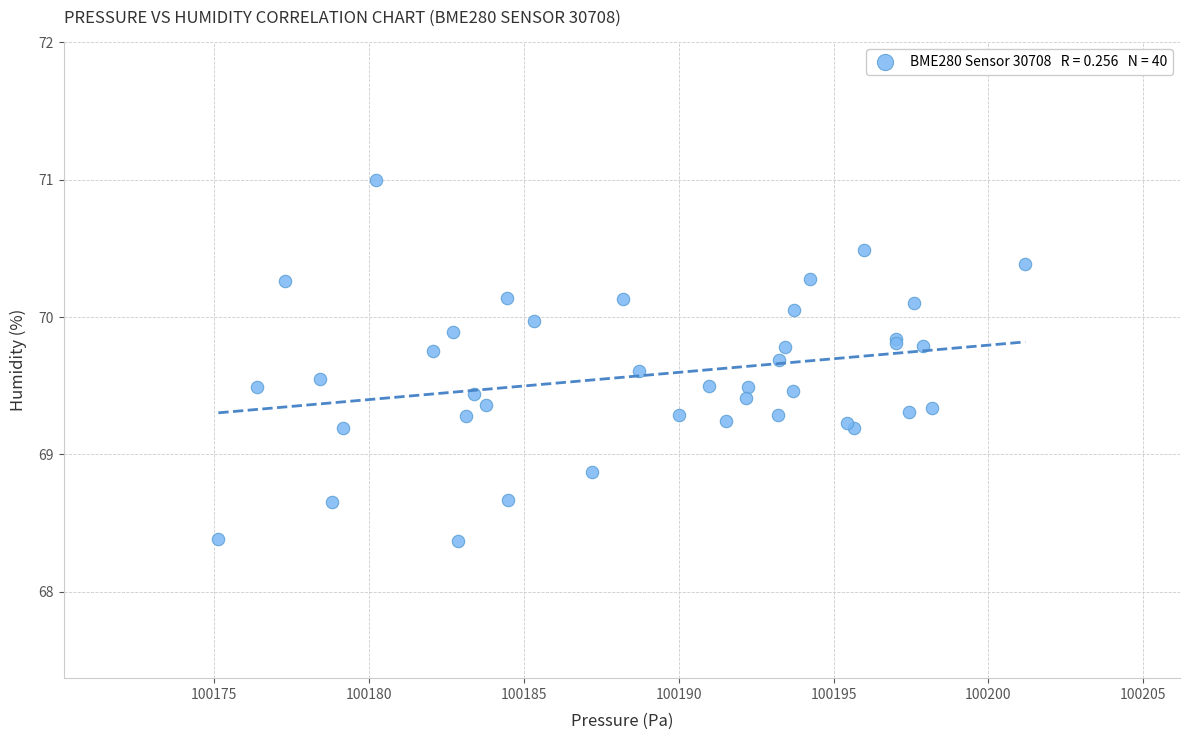

What Y value in the scatter plot is closest to 69?

68.9